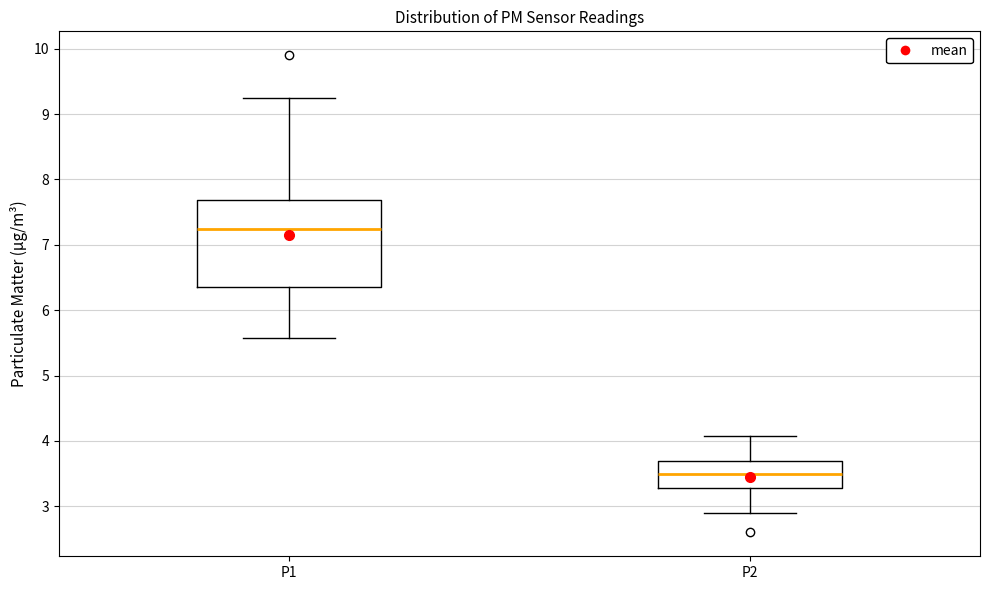

Which box has the lowest median line?

P2